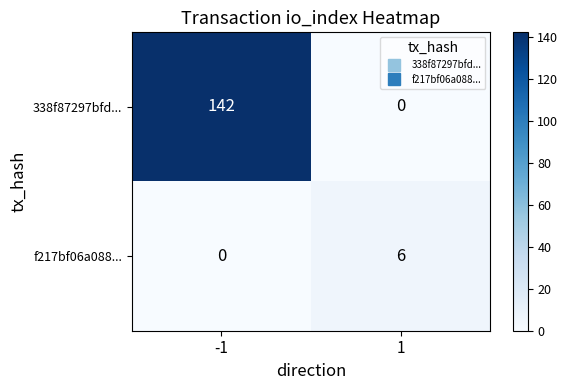

What is the total value across all series at 1?

6